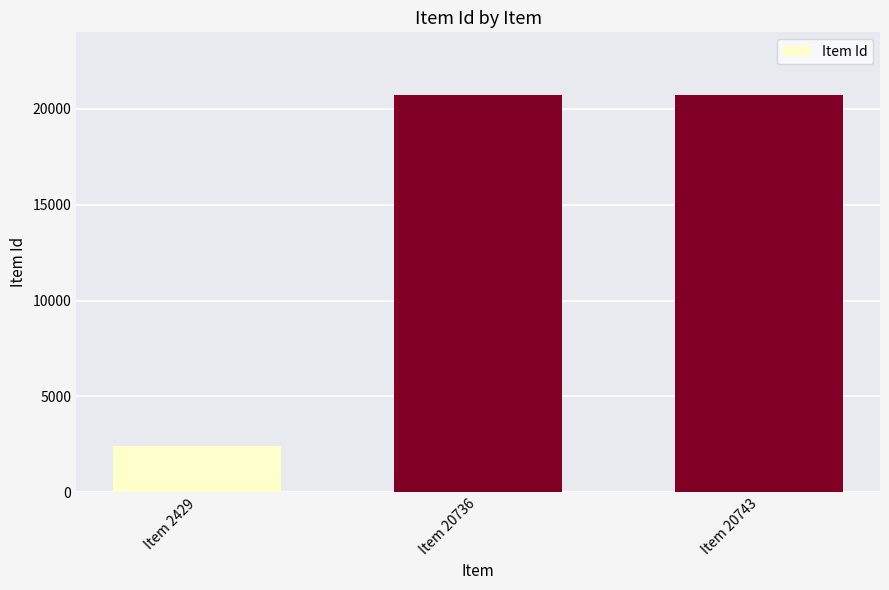

Are the bars horizontal?

No